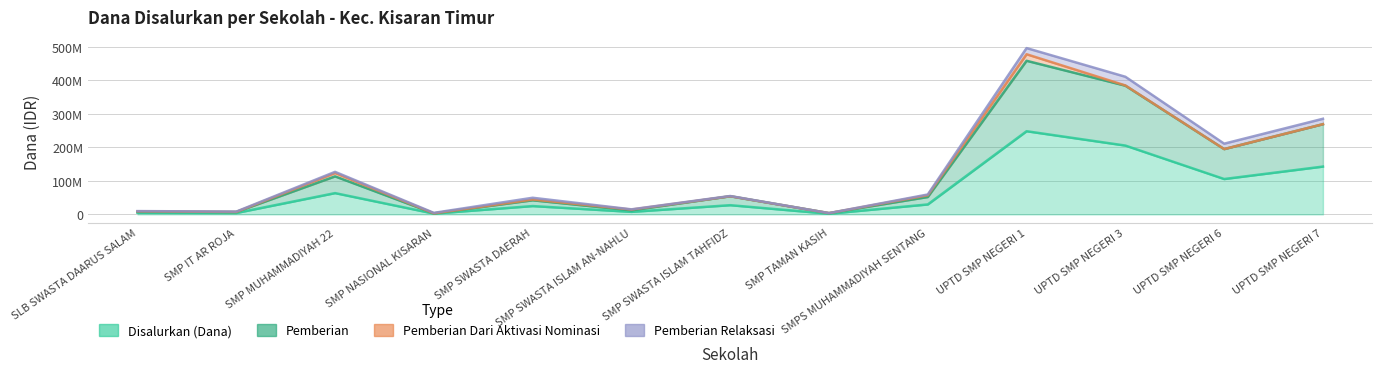

What is the average value of the Pemberian series?

123028846